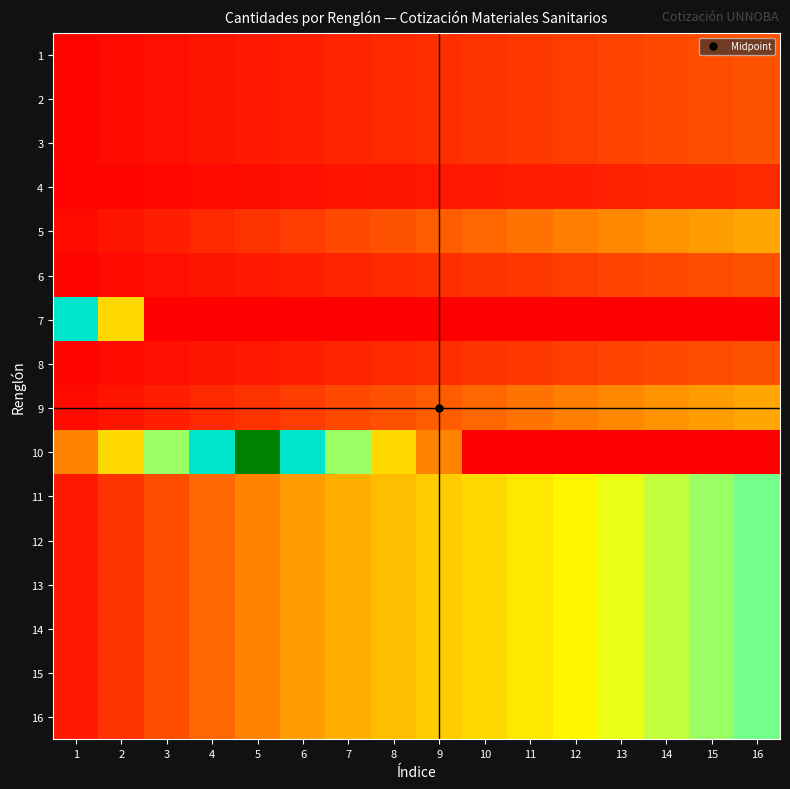

At which category is the sum across all series the highest?

16